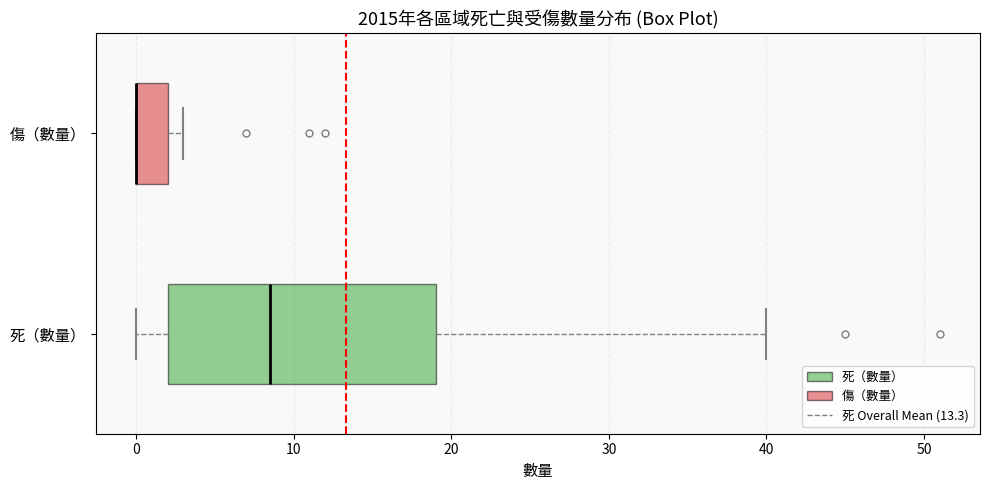

Where is the left edge of the box for 傷（數量） on the x-axis? The values are not printed on the chart, so give them approximately, as read against the axis.

0